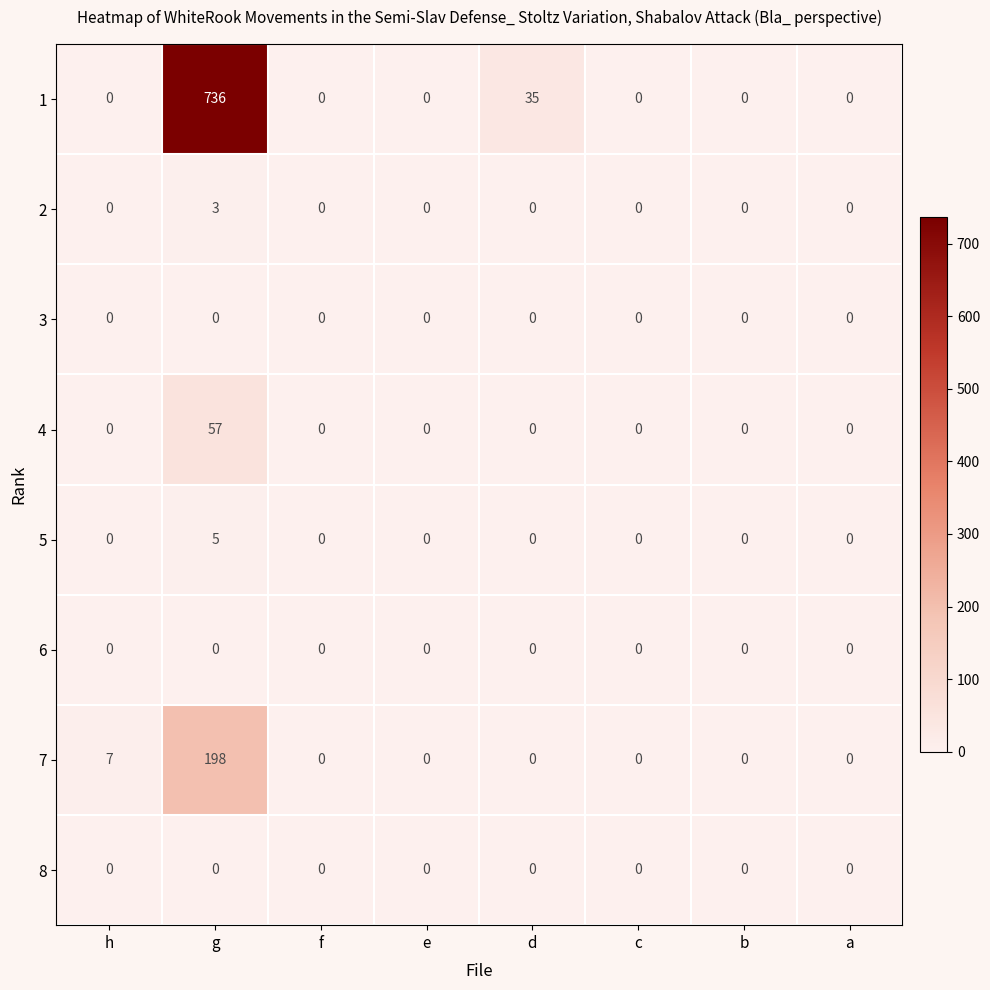

How many series are shown in this chart?

8